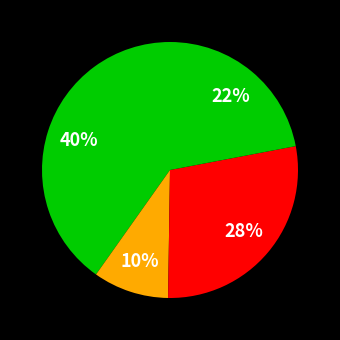

How many slices are in this pie chart?

4